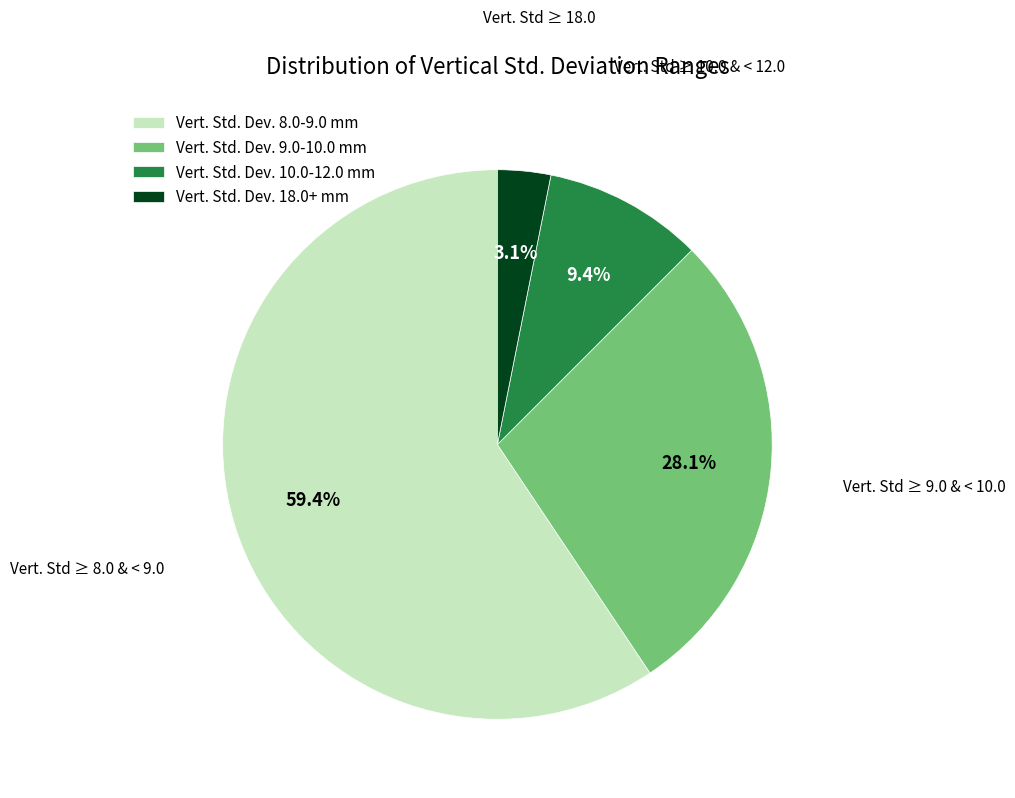

Is Vert. Std. Dev. 9.0-10.0 mm the majority of the pie?

No